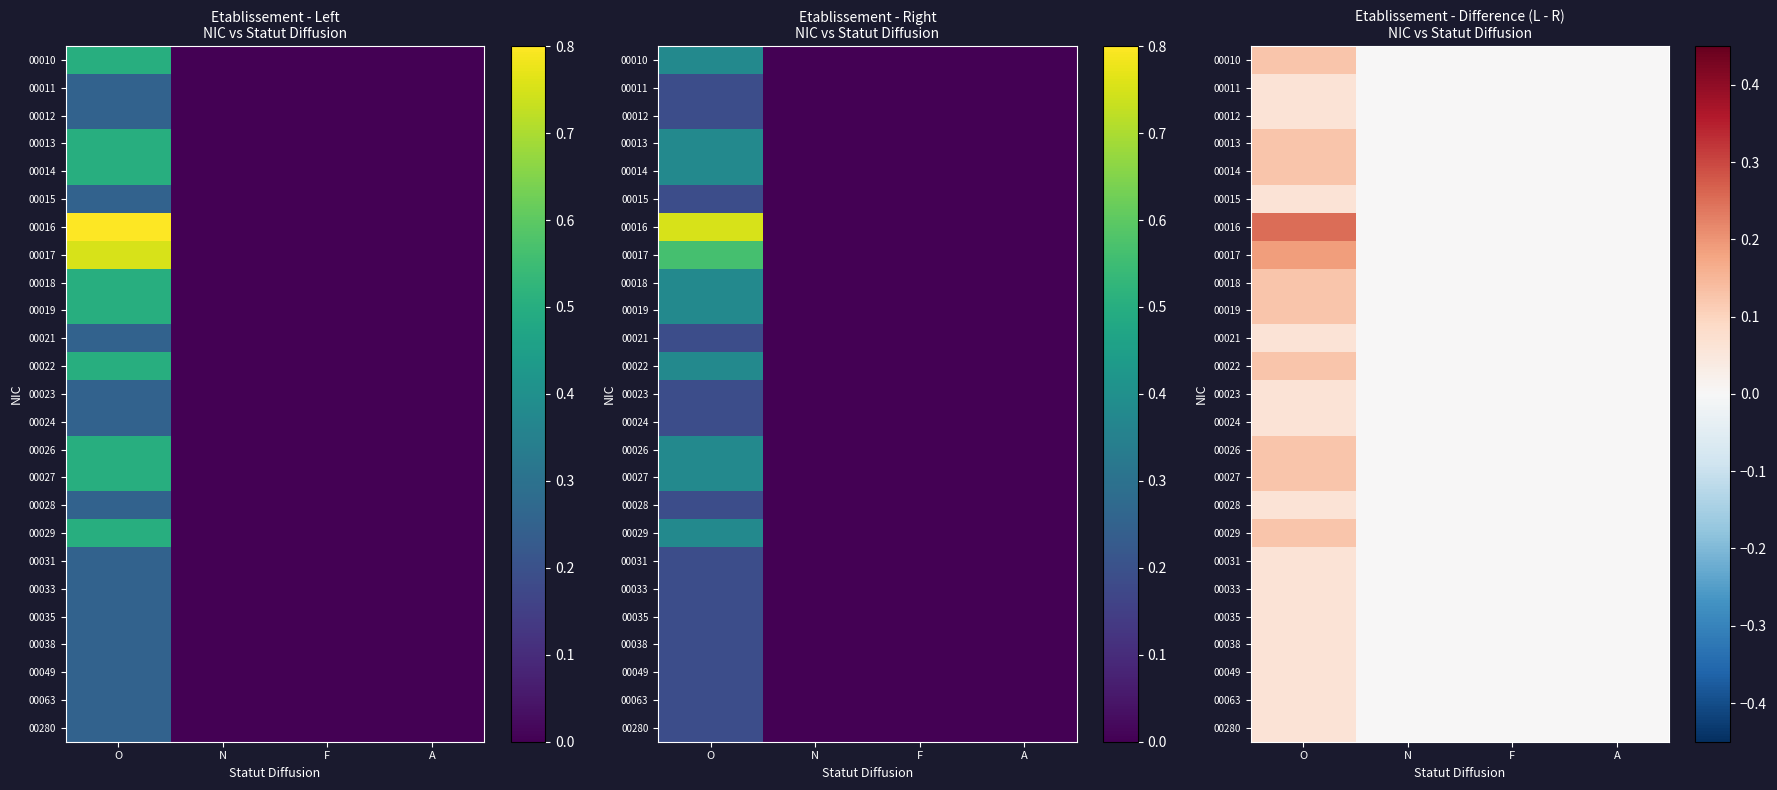

What is the maximum value for 00027?

0.1